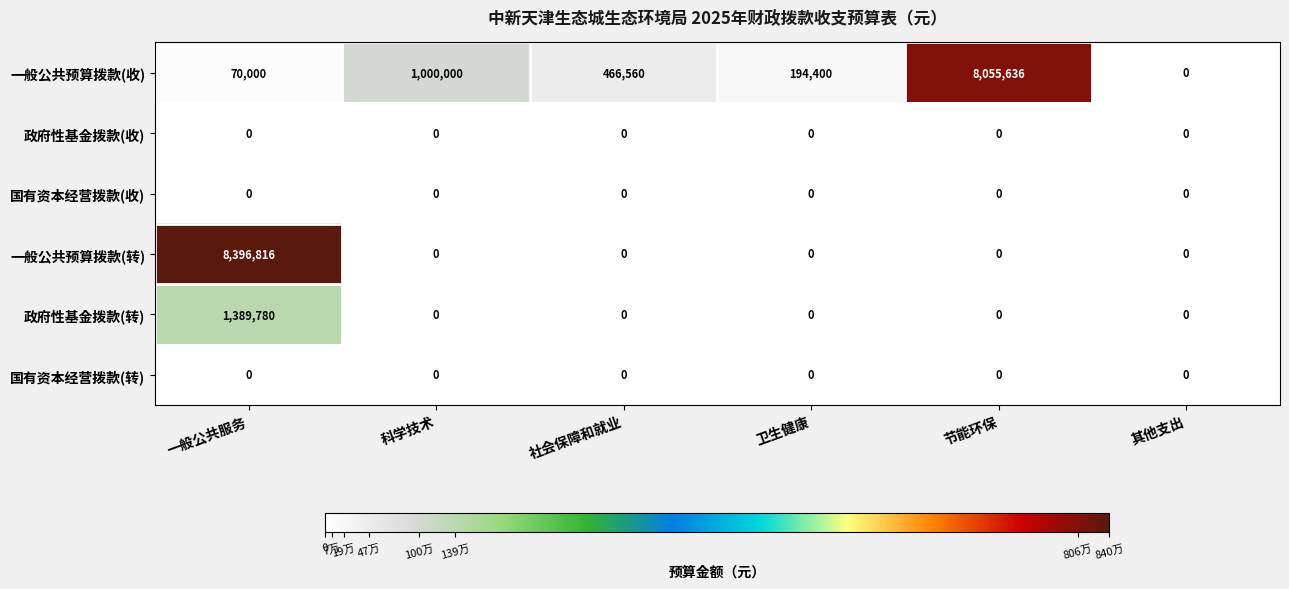

What is the total value across all series at 节能环保?

8055636